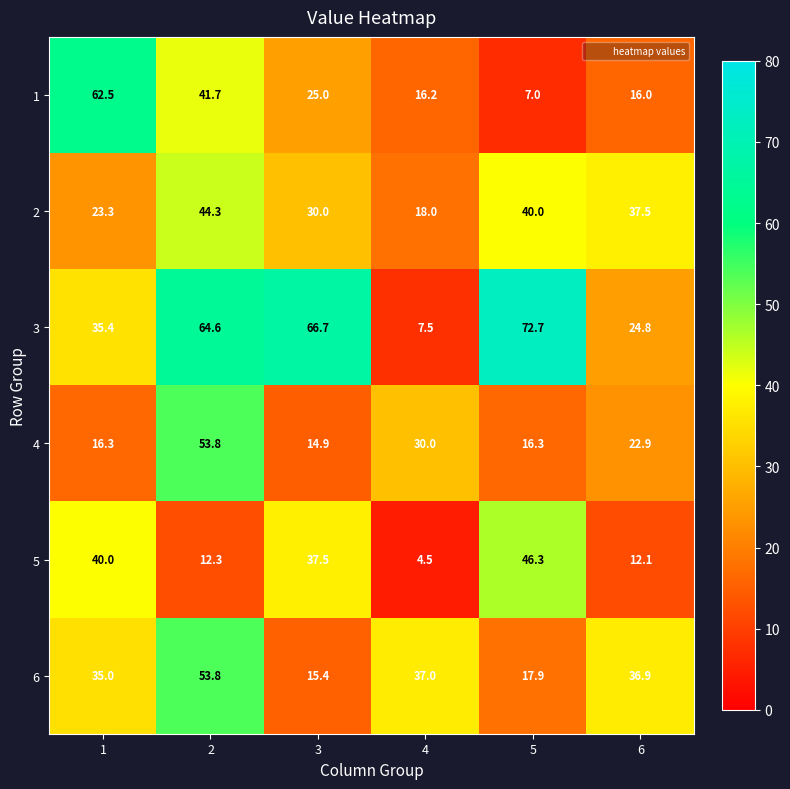

What value does the 2 series have at 6?

37.5